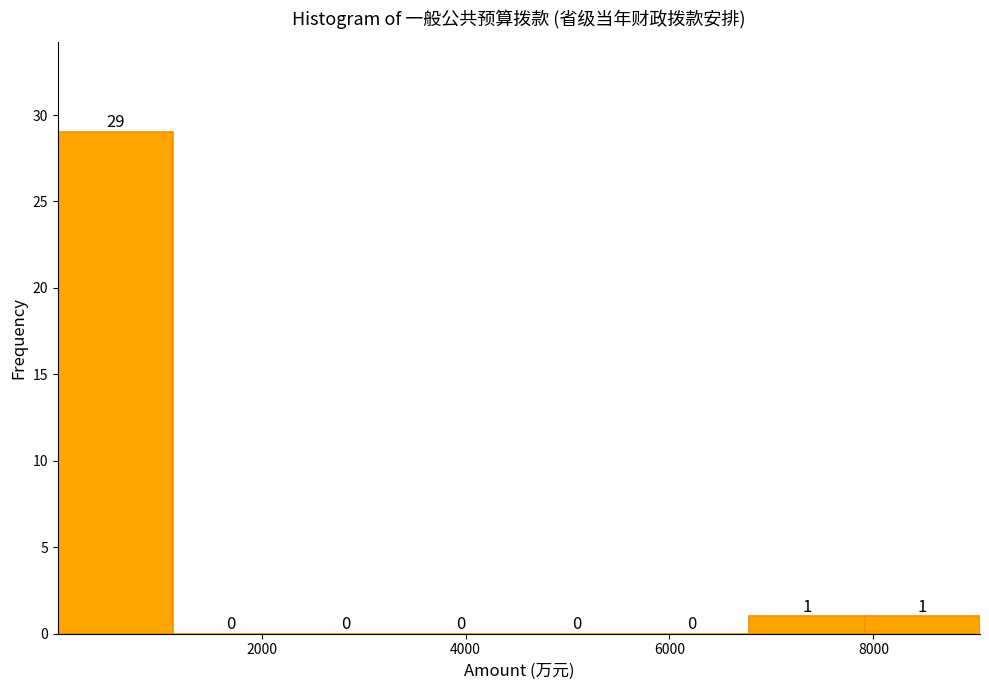

Reading left to right, list every bar in this chart as the range it spans on the x-axis followed by its height. The bar edges are not printed on the chart, so give them approximately, as read against the axis.

0 to 1200: 29
1200 to 2200: 0
2200 to 3400: 0
3400 to 4600: 0
4600 to 5600: 0
5600 to 6800: 0
6800 to 8000: 1
8000 to 9000: 1